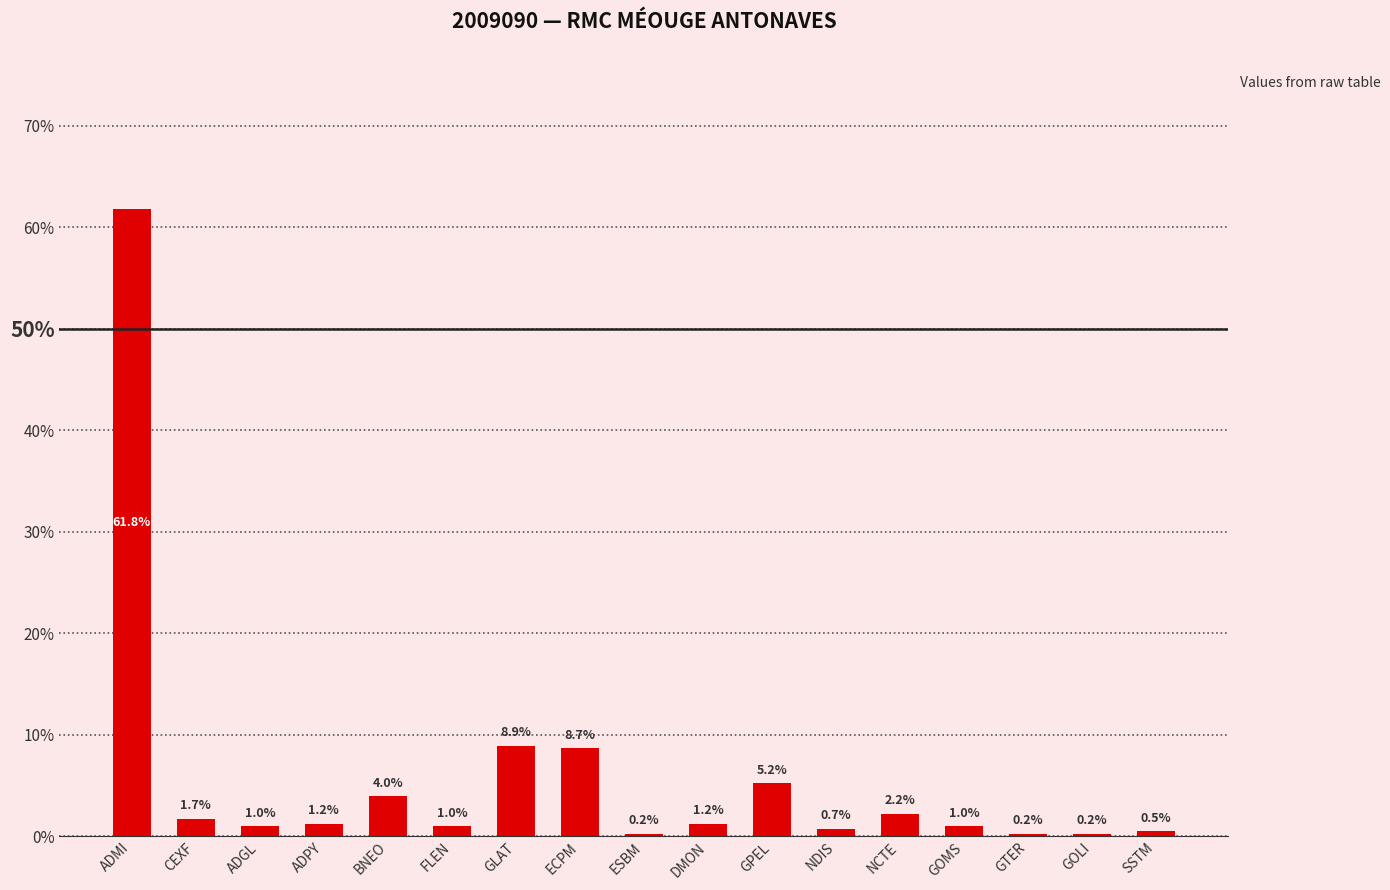

What is the average value?

5.9